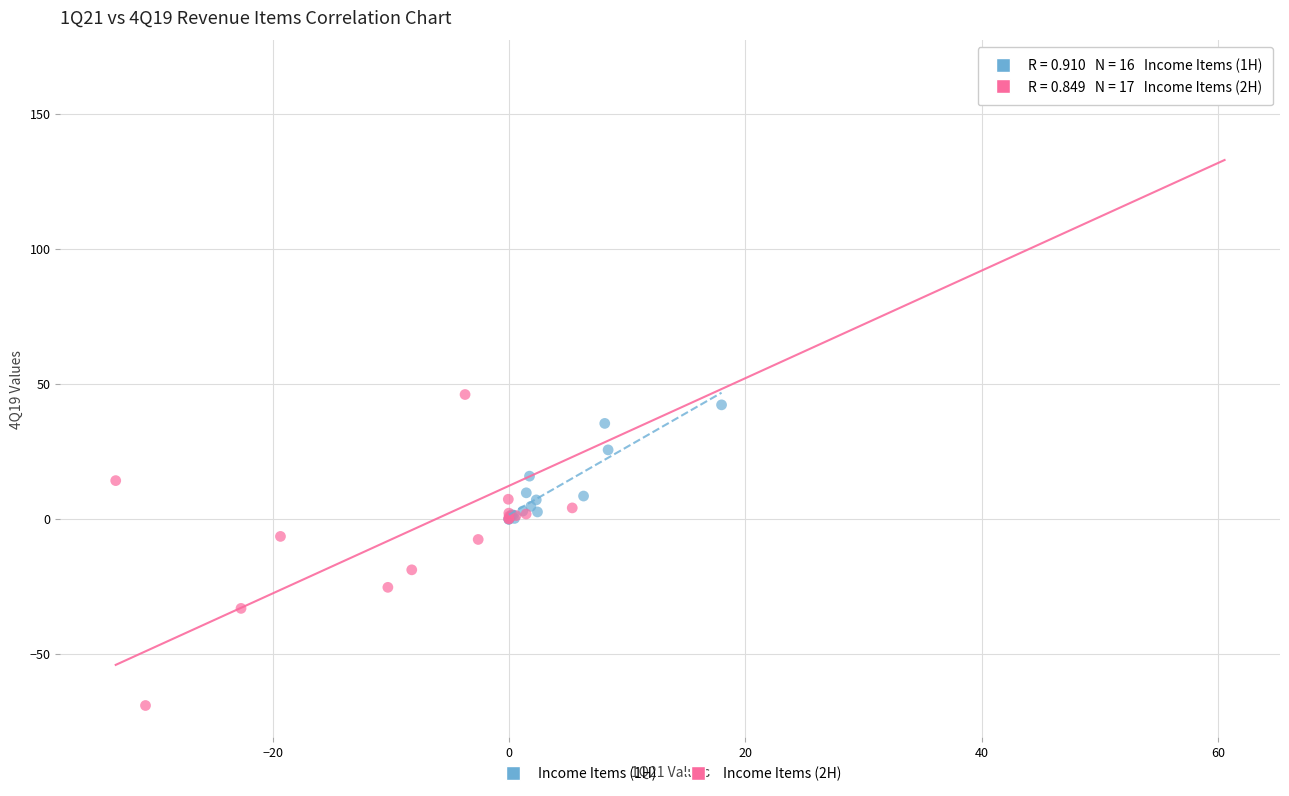

Which series has the largest Y range (max minus min)?

Income Items (2H)